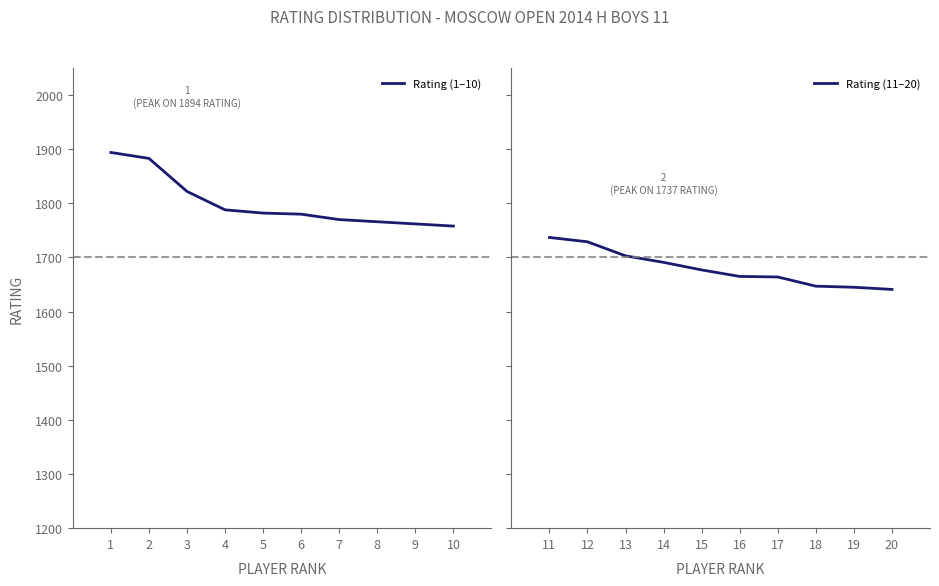

The value of Rating (1–10) at 5 is 1782. True or false?

True